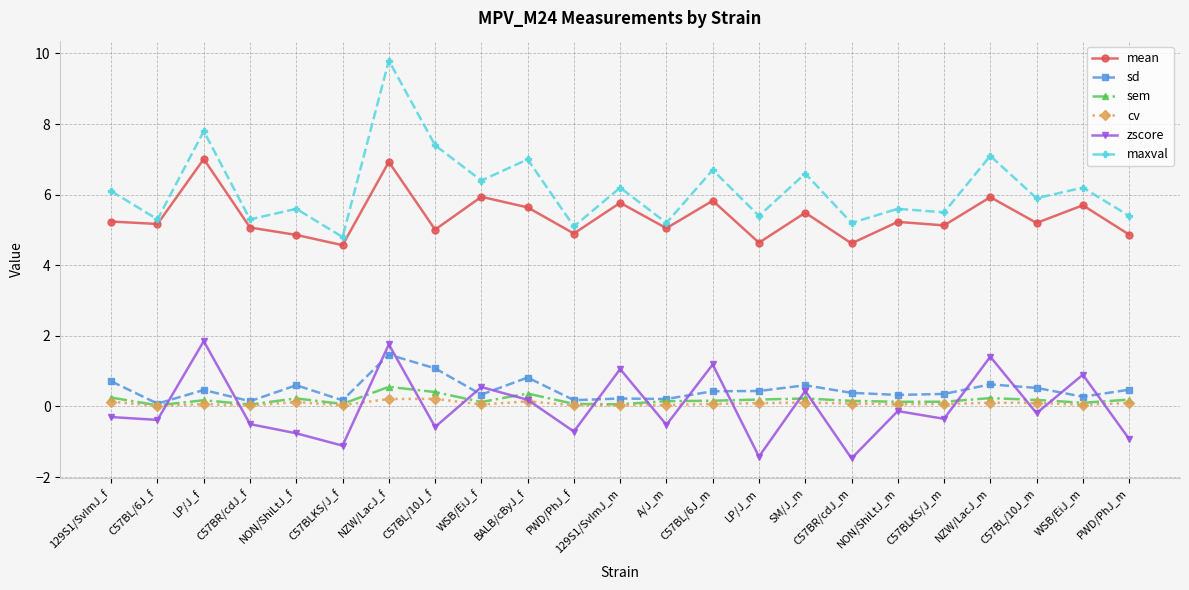

What is the sum of all maxval values?

141.6